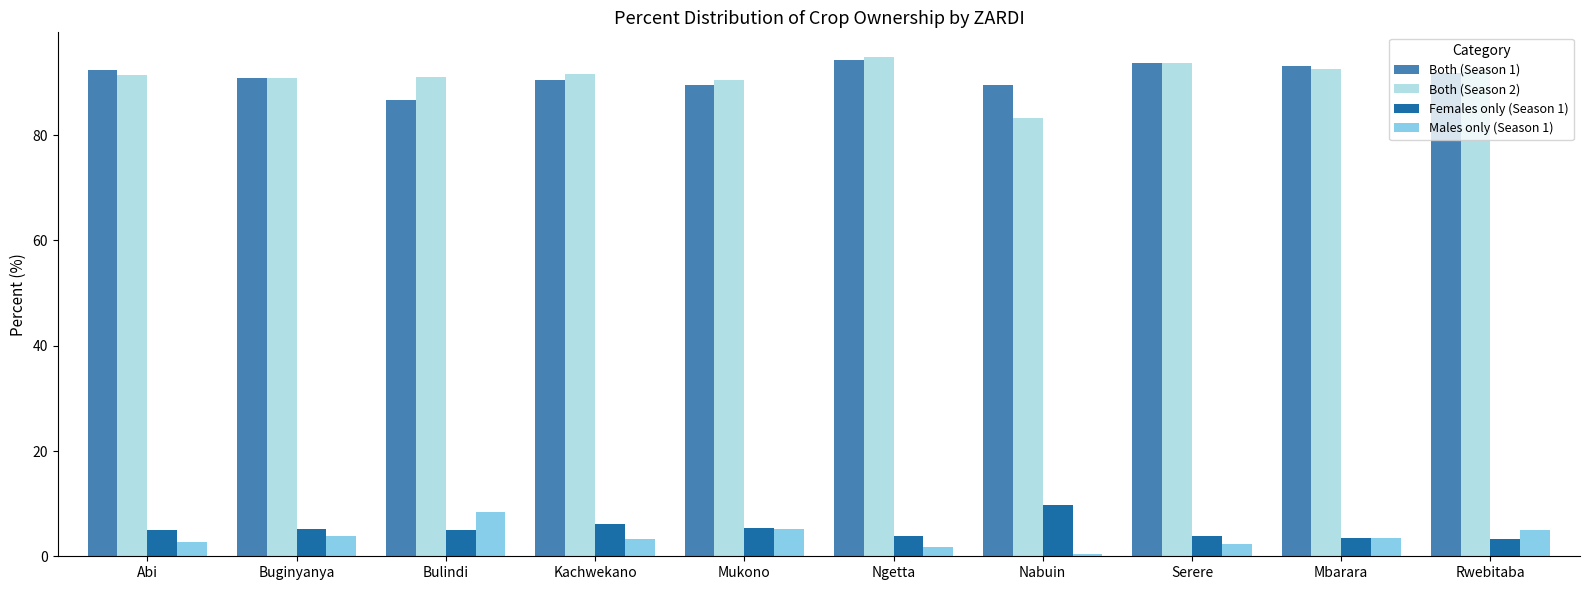

What are all the series names shown in the legend?

Both (Season 1), Both (Season 2), Females only (Season 1), Males only (Season 1)